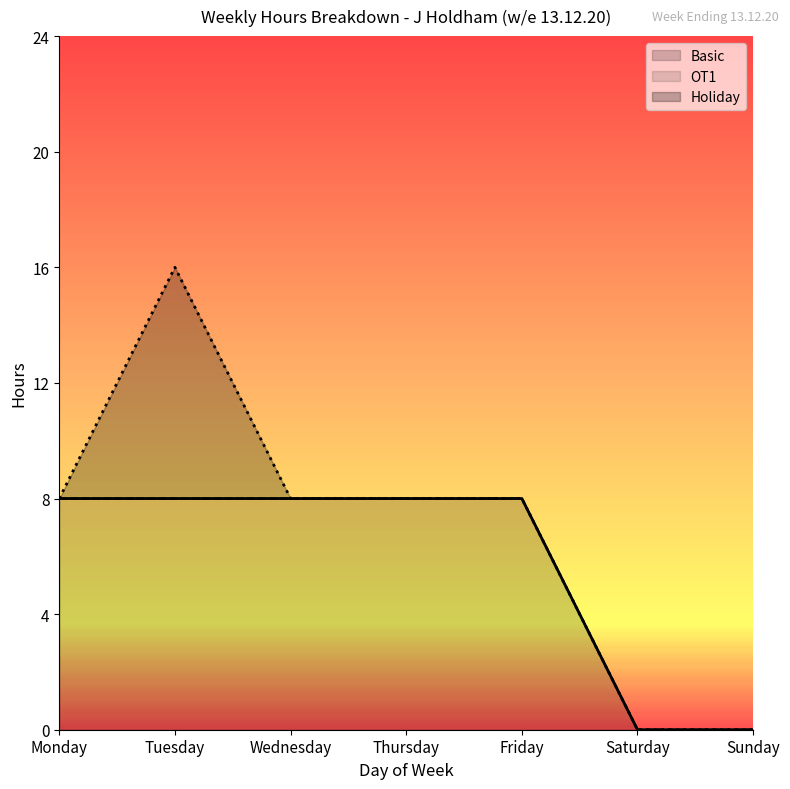

At Friday, list the series in order from largest to smallest.

Basic, OT1, Holiday